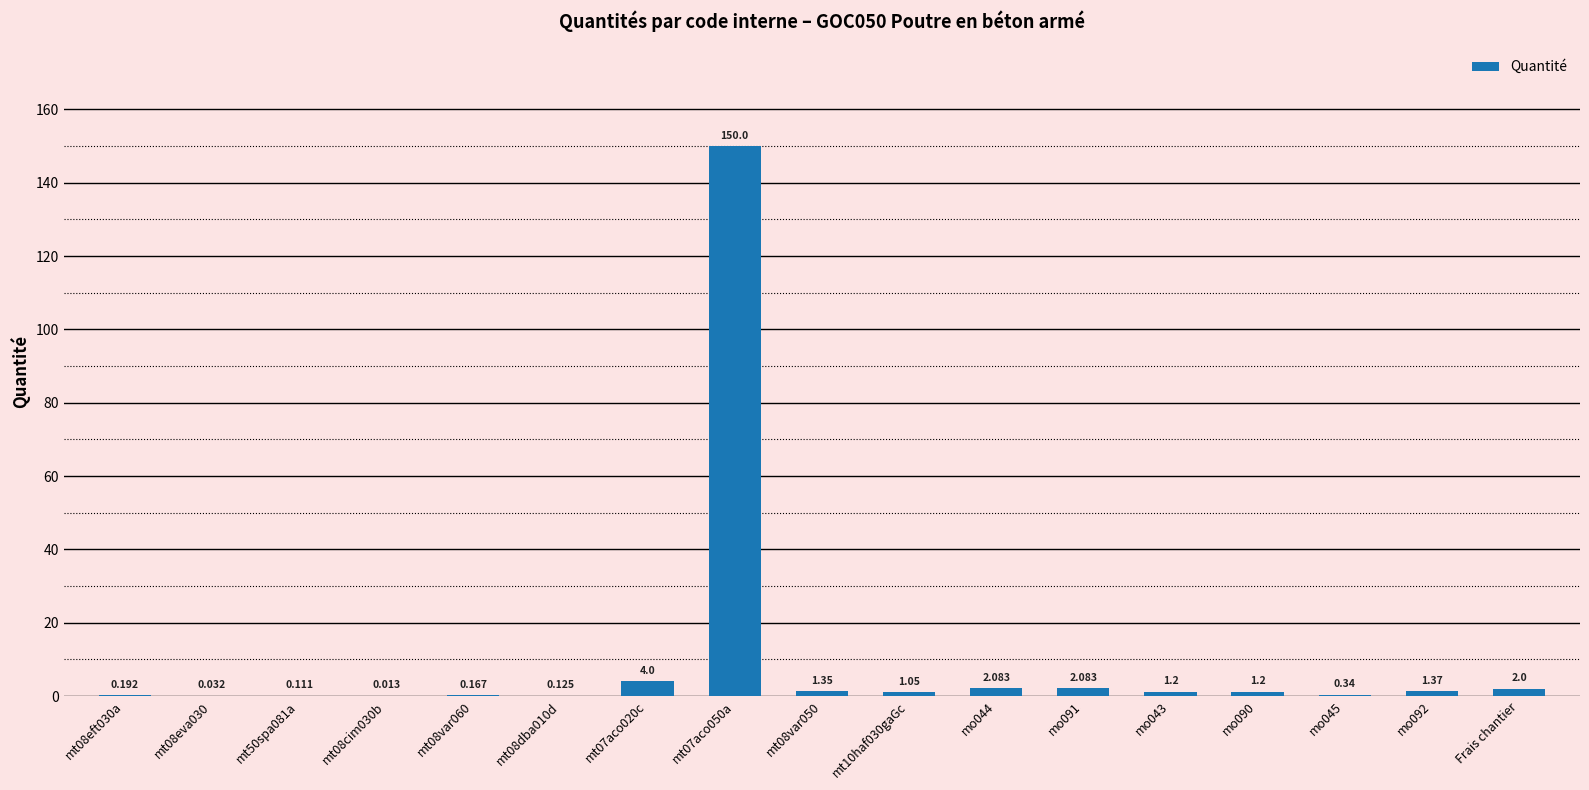

Reading left to right, transcribe all the data shown in this chart.

mt08eft030a=0.2	mt08eva030=0.0	mt50spa081a=0.1	mt08cim030b=0.0	mt08var060=0.2	mt08dba010d=0.1	mt07aco020c=4.0	mt07aco050a=150.0	mt08var050=1.4	mt10haf030gaGc=1.1	mo044=2.1	mo091=2.1	mo043=1.2	mo090=1.2	mo045=0.3	mo092=1.4	Frais chantier=2.0